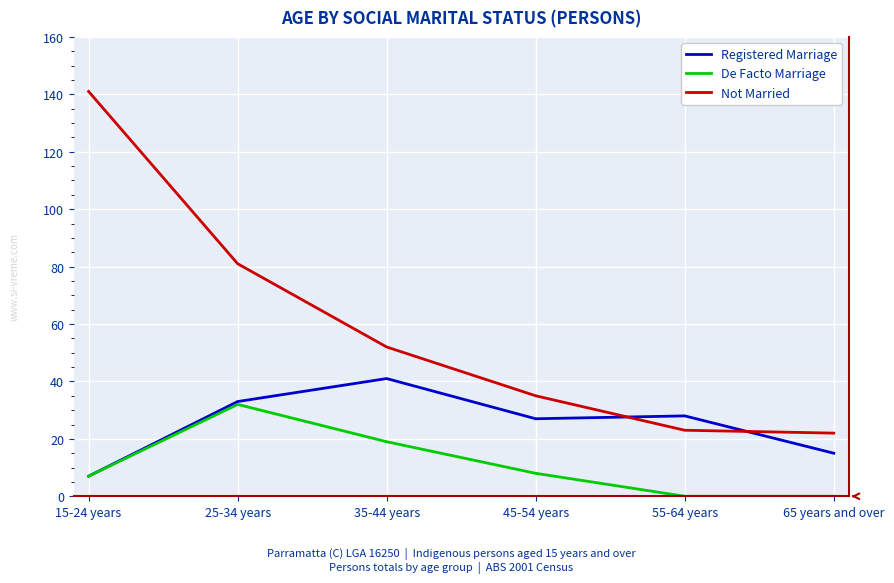

Reading left to right, transcribe all the data shown in this chart.

Registered Marriage: 15-24 years=7	25-34 years=33	35-44 years=41	45-54 years=27	55-64 years=28	65 years and over=15
De Facto Marriage: 15-24 years=7	25-34 years=32	35-44 years=19	45-54 years=8	55-64 years=0	65 years and over=0
Not Married: 15-24 years=141	25-34 years=81	35-44 years=52	45-54 years=35	55-64 years=23	65 years and over=22